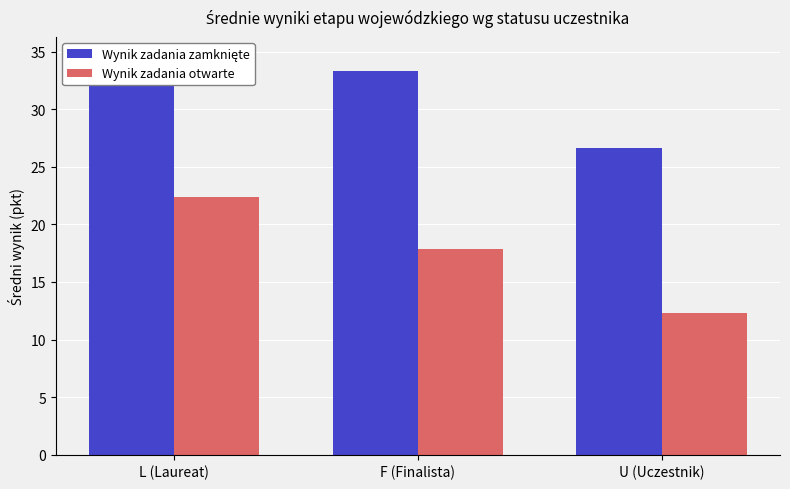

Which series changed the most between F (Finalista) and U (Uczestnik)?

Wynik zadania zamknięte